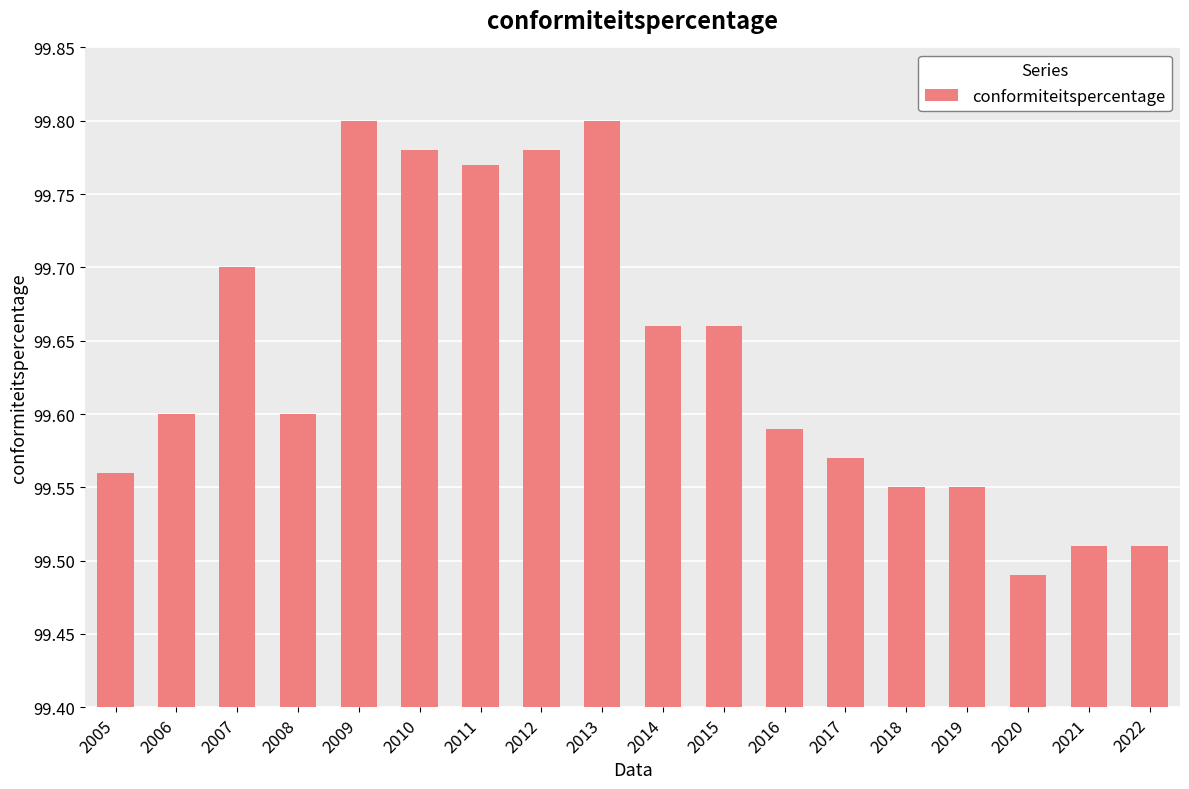

At which category does the chart reach its minimum across all series?

2020